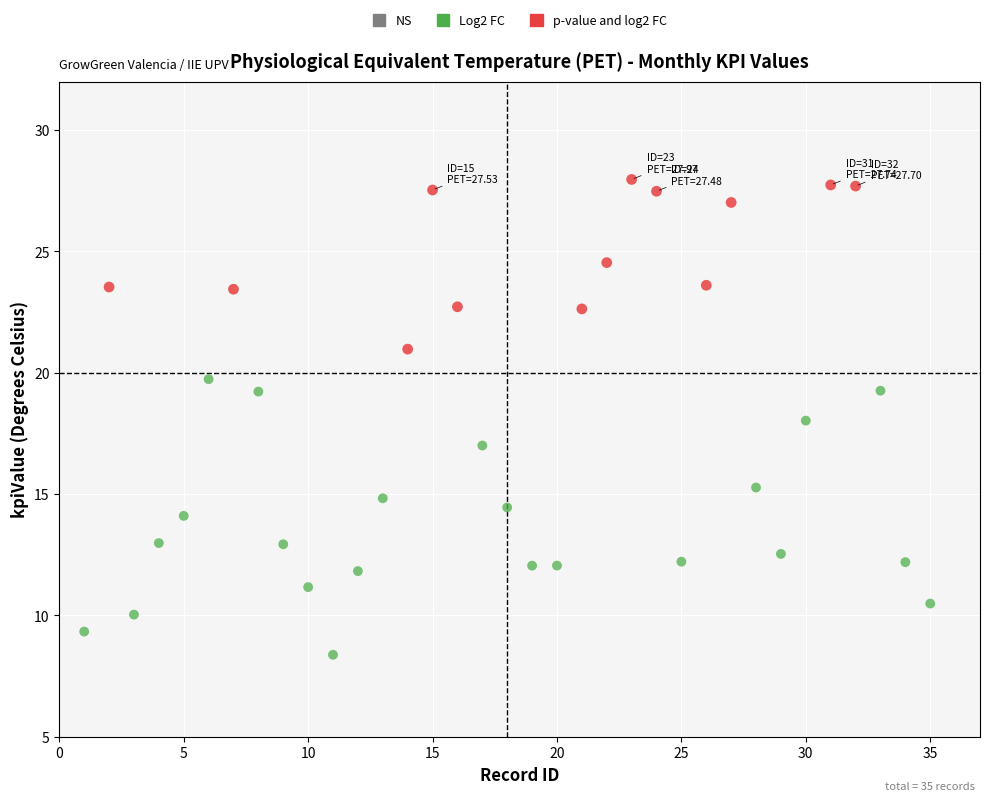

Which series has the widest spread of Y values?

Log2 FC